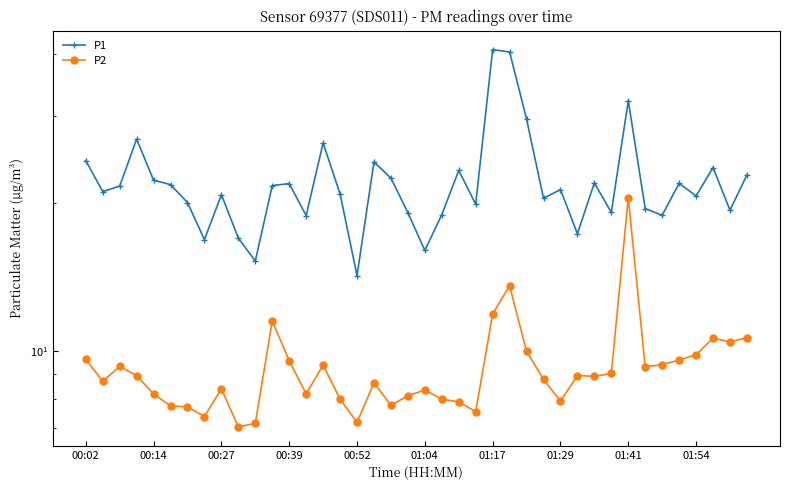

Which series changed the most between 01:29 and 36?

P1